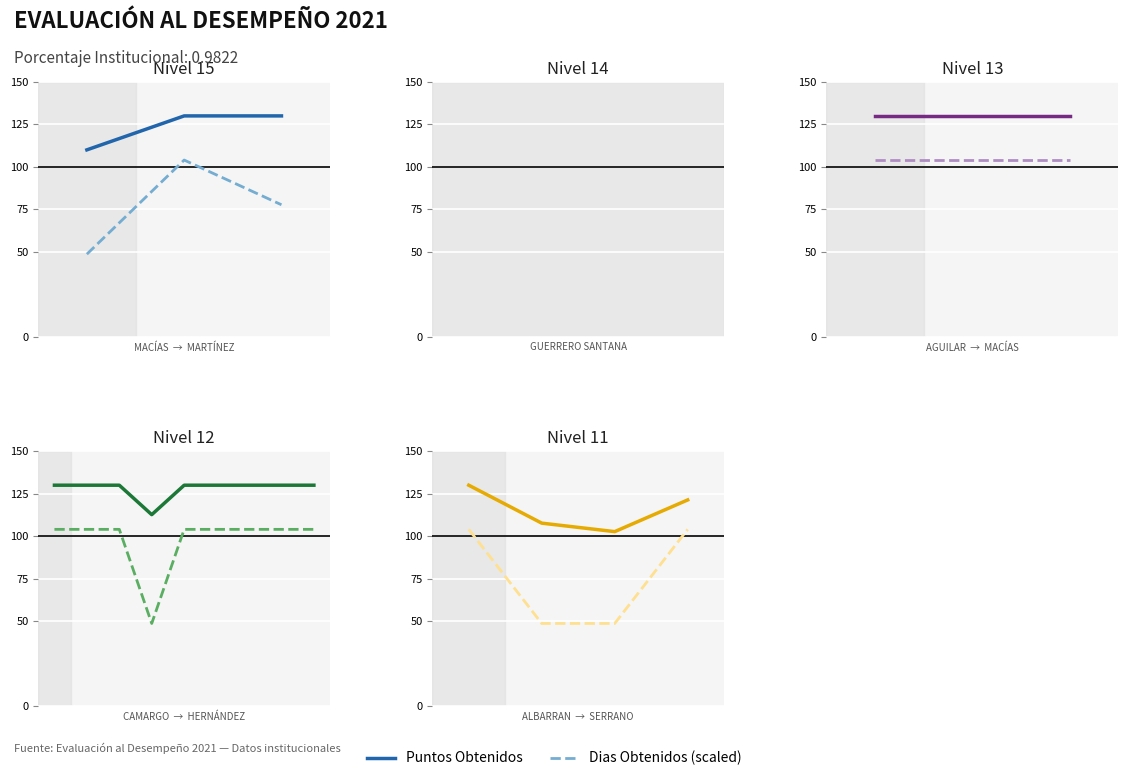

Which series has the largest total across all categories?

Puntos Obtenidos